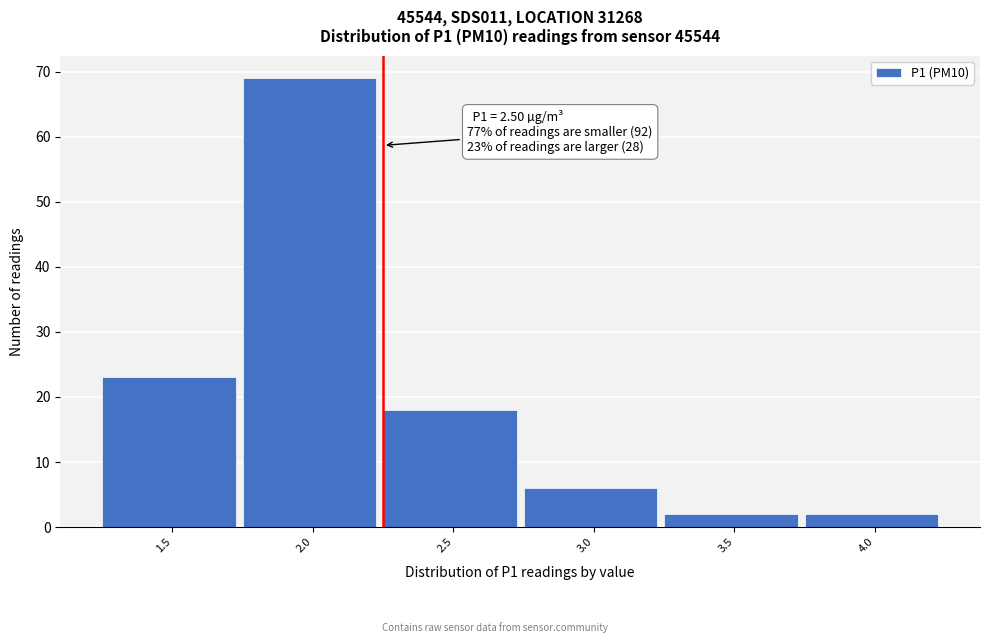

Reading left to right, transcribe all the data shown in this chart.

1.5=23	2.0=69	2.5=18	3.0=6	3.5=2	4.0=2